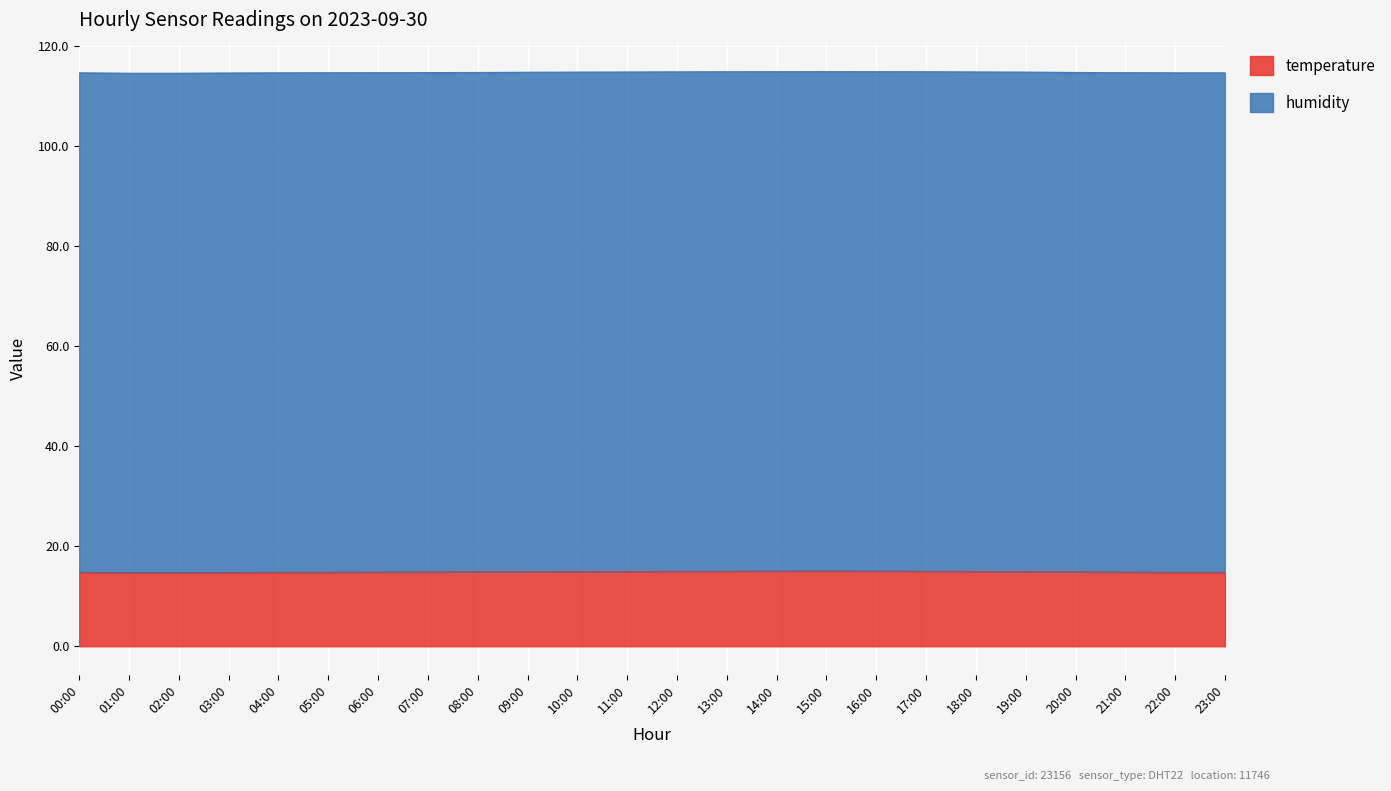

What is the label of the 6th point from the left?

05:00